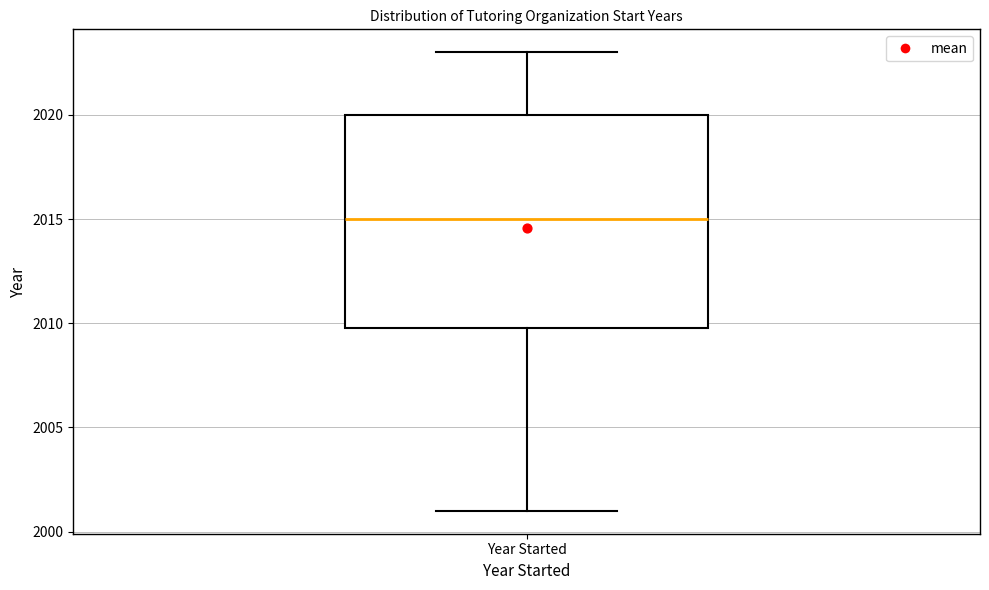

Read this box plot against the y-axis: the position of the median line, the range covered by the box, and the ends of both whiskers. The values are not printed on the chart, so give them approximately, as read against the axis.

median 2015, box 2010 to 2020, whiskers 2001 to 2023